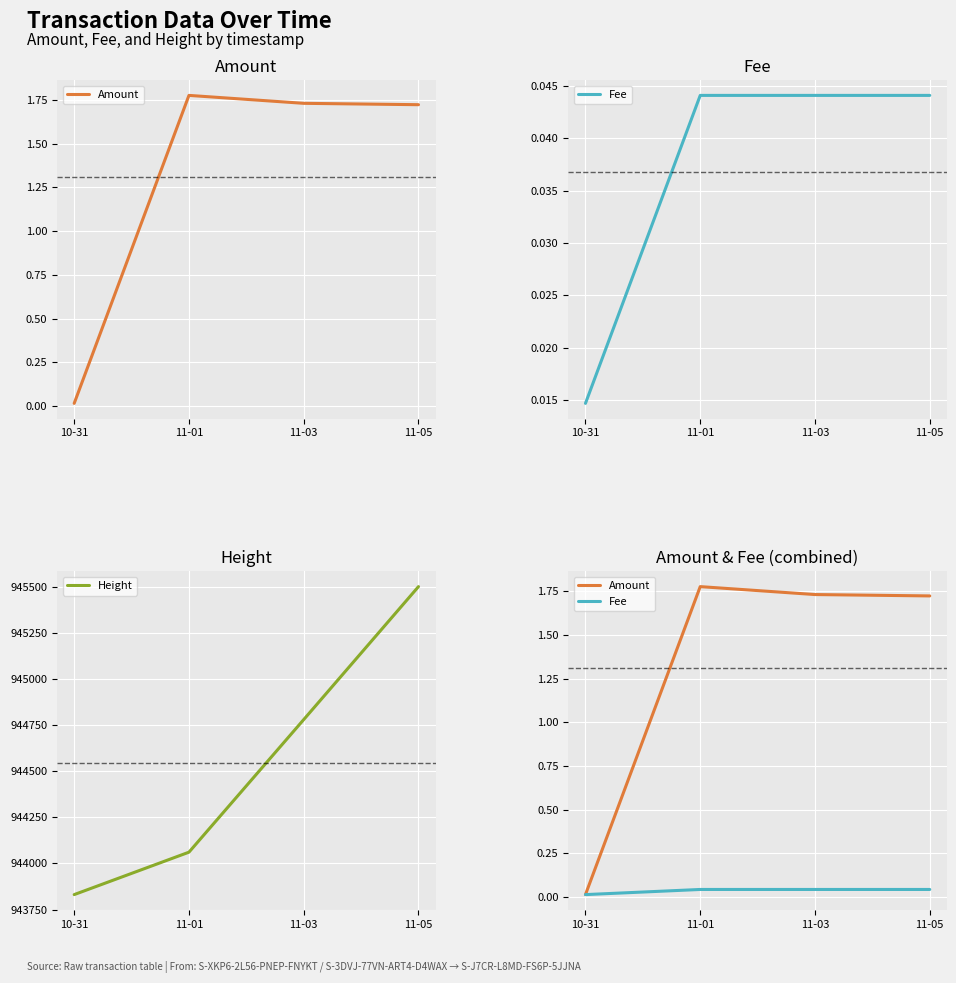

Reading right to left, transcribe all the data shown in this chart.

Amount: 1.7	1.7	1.8	0.0
Fee: 0.0	0.0	0.0	0.0
Height: 945501.0	944780.0	944061.0	943831.0